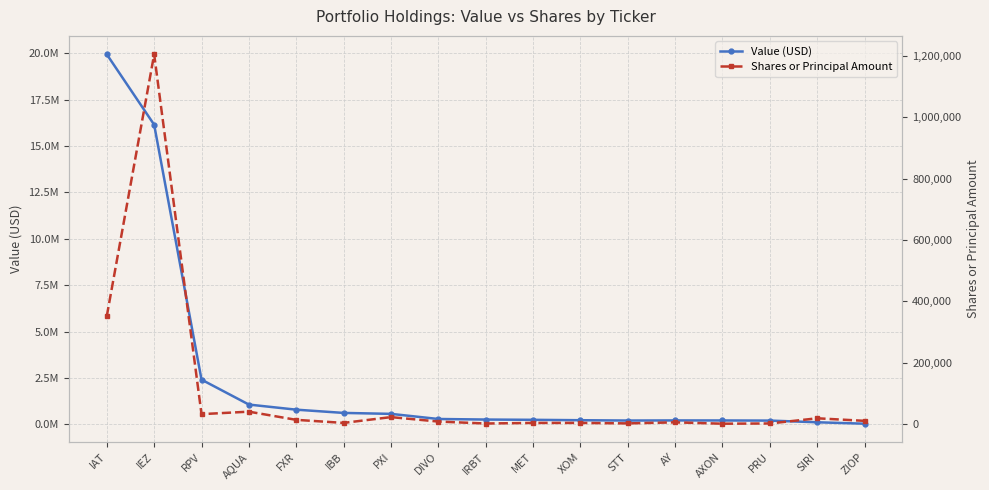

Which has a higher value, RPV or IBB?

RPV